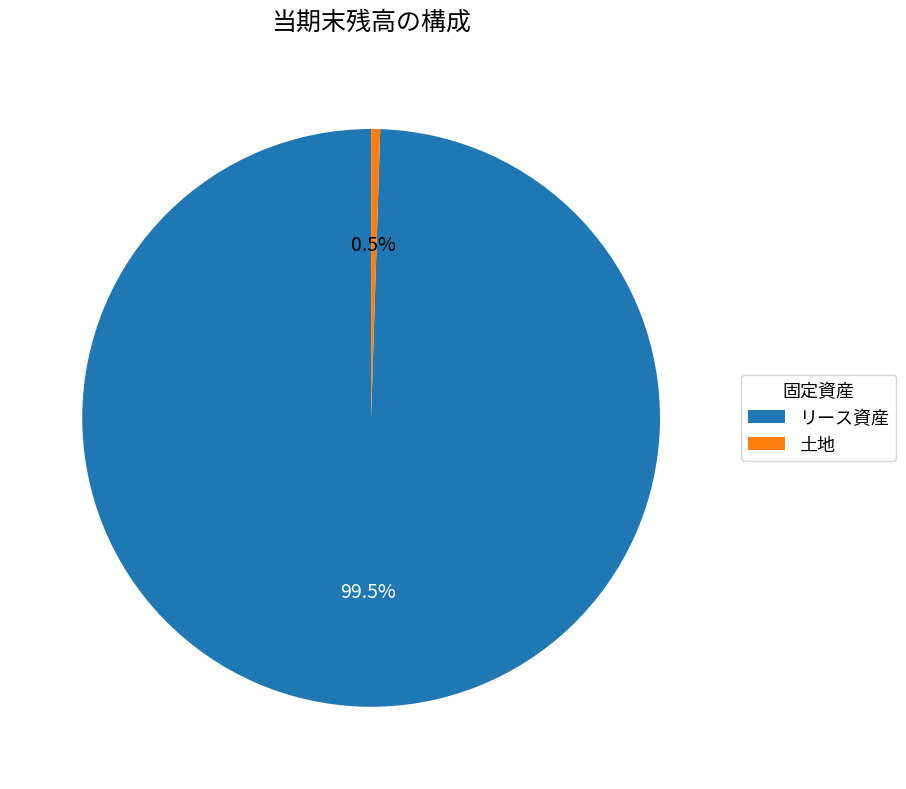

To the nearest percent, what is the average slice percentage?

50%